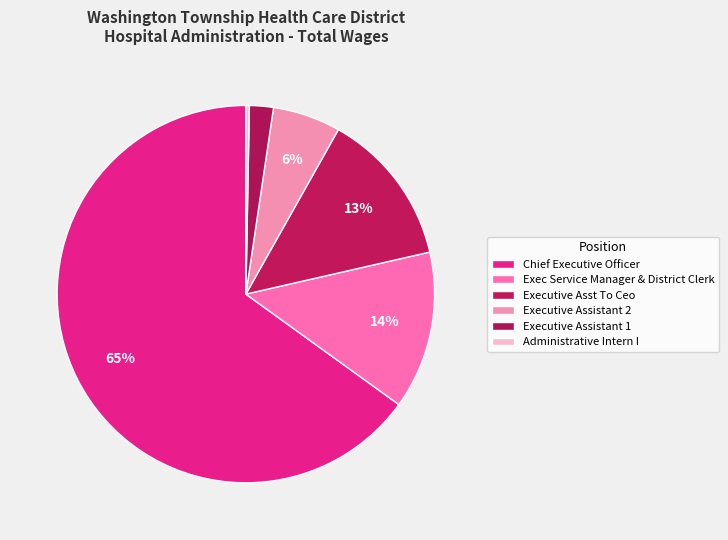

How many segments does this pie chart have?

6